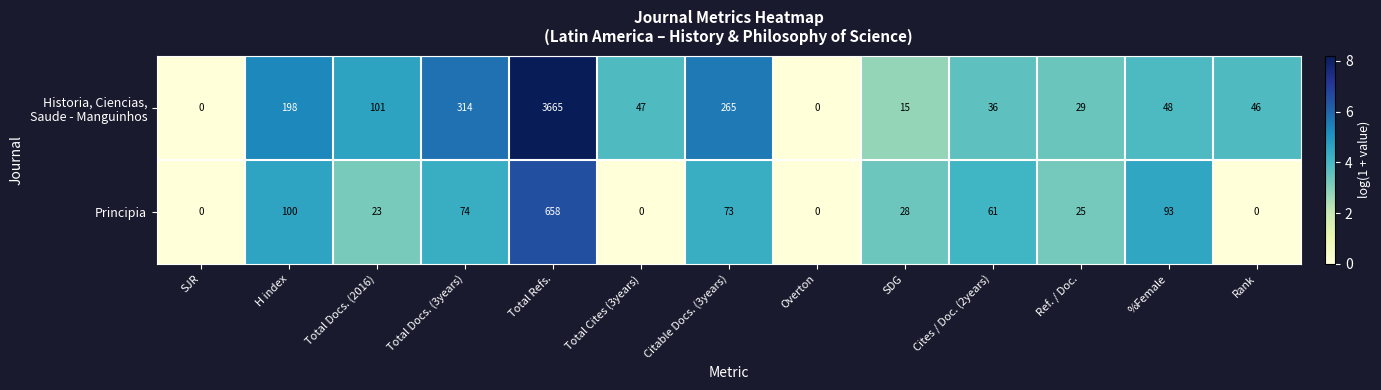

True or false: Principia has a value of 93 at %Female.

True